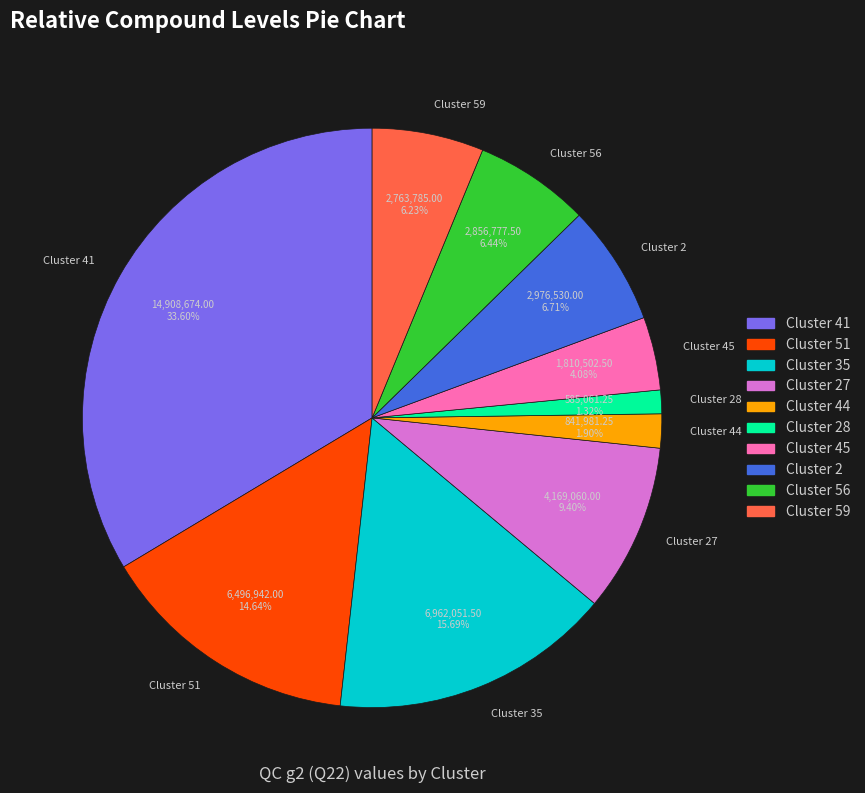

How many slices are in this pie chart?

10